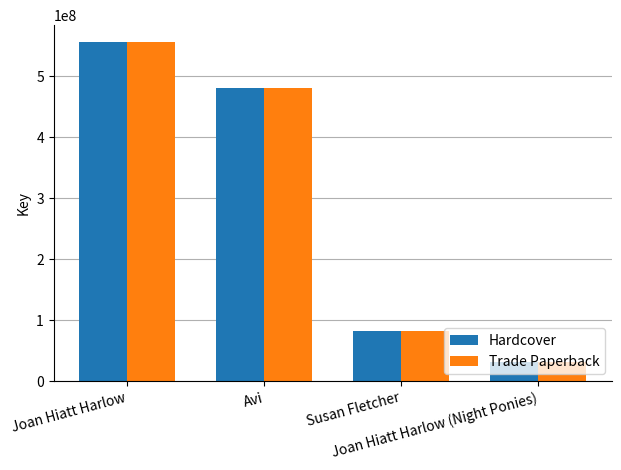

What is the approximate value of Trade Paperback at Avi, to the nearest 100?

480243300